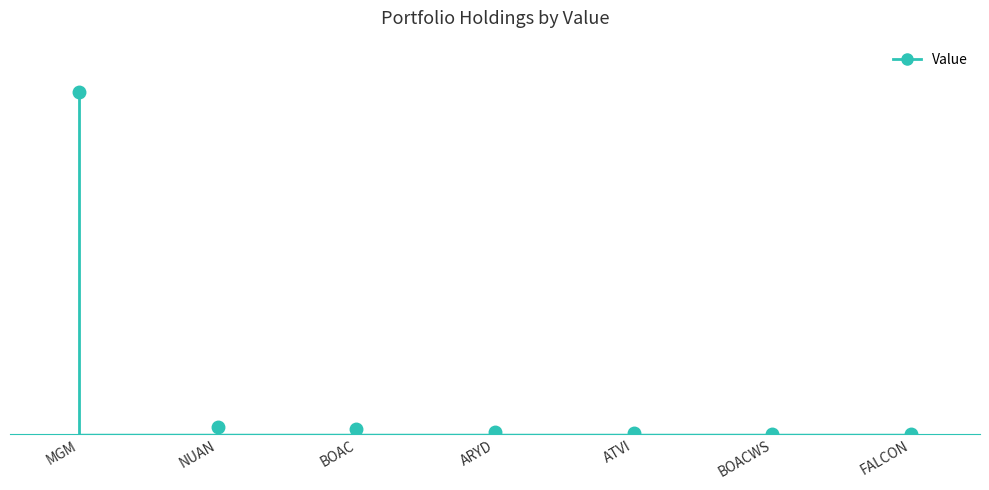

What is the difference between the second highest and second lowest values?

13255000